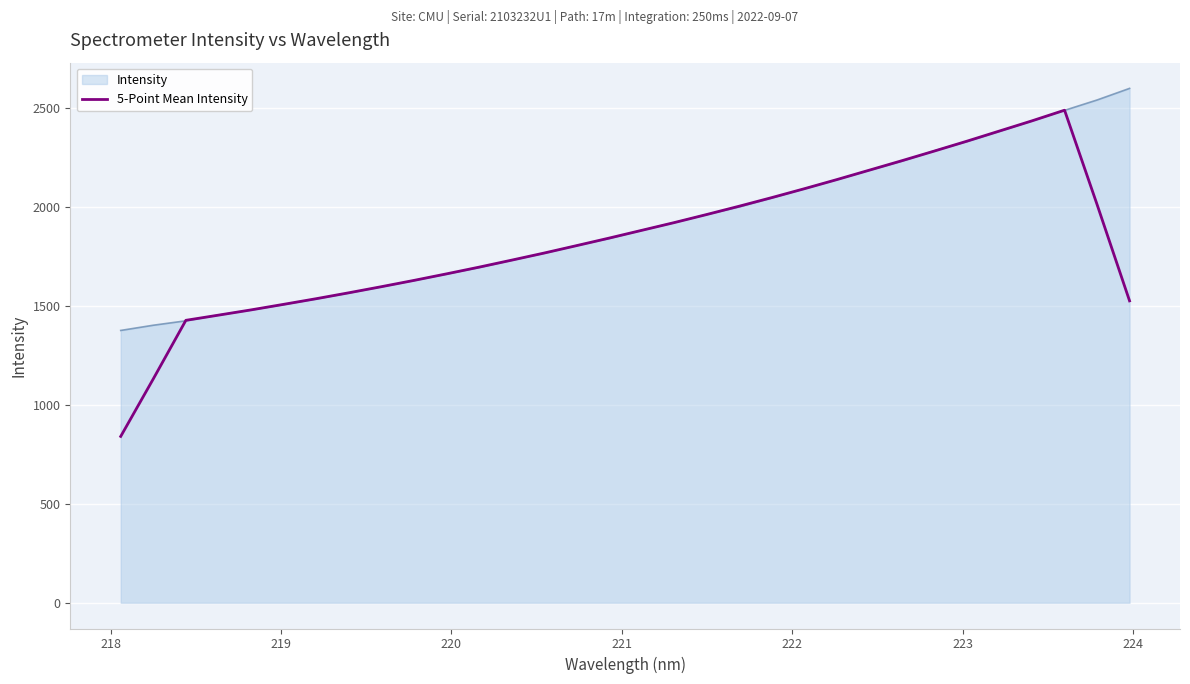

What is the lowest value of the Intensity series?

1375.6